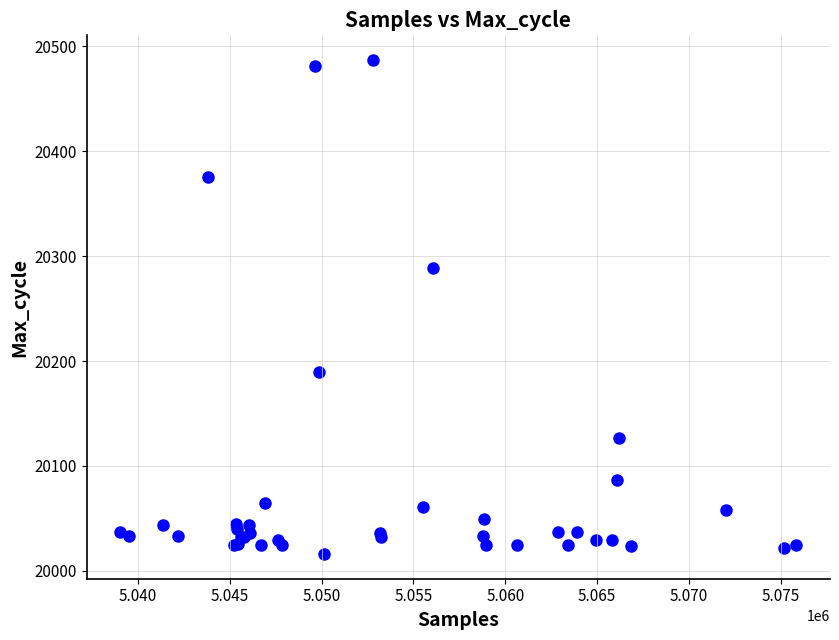

What Y value in the scatter plot is closest to 20251?

20289